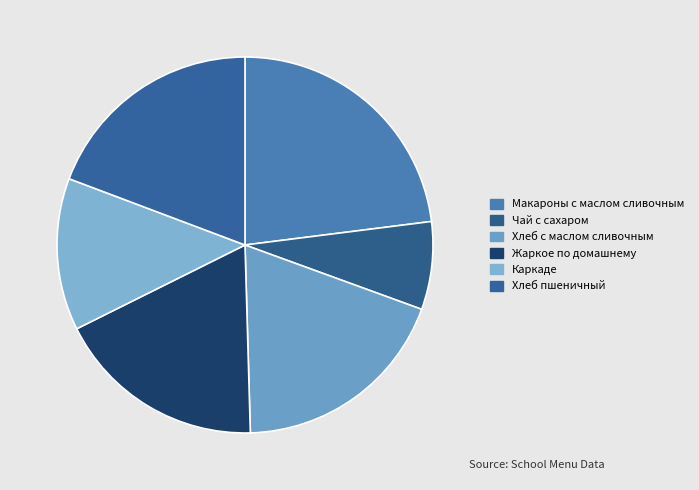

Is it true that Хлеб пшеничный is 6% of the pie?

False